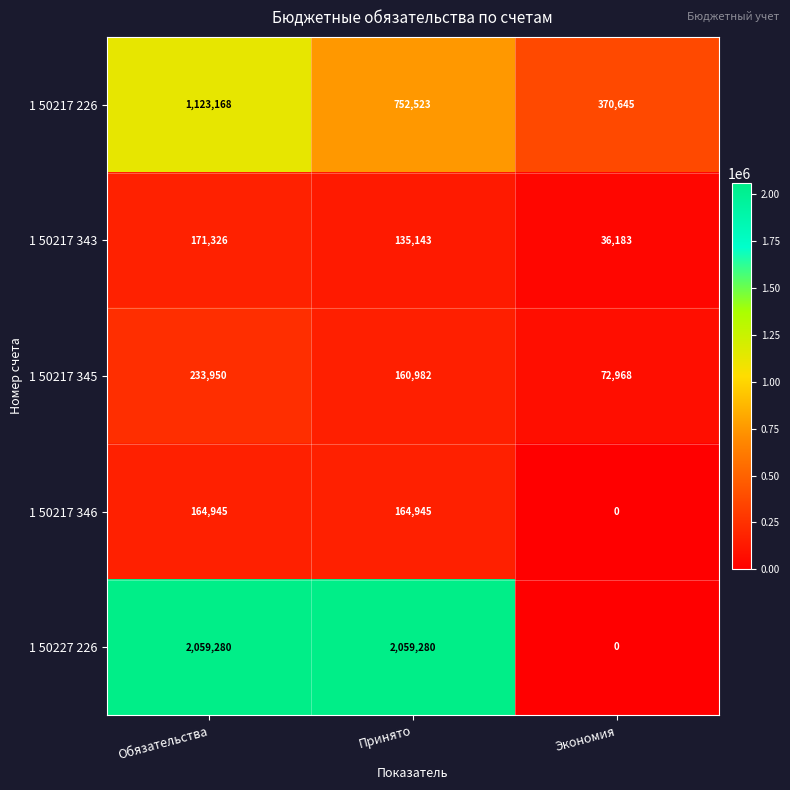

Count the 1 50217 226 values in the range 370645 to 1123168.

3